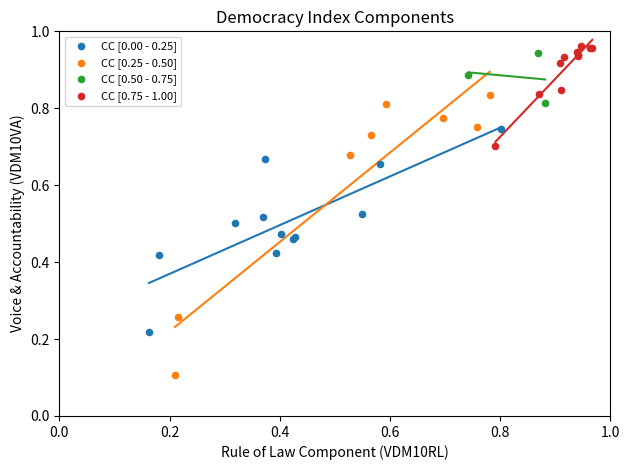

Which series reaches the minimum Y coordinate?

CC [0.25 - 0.50]